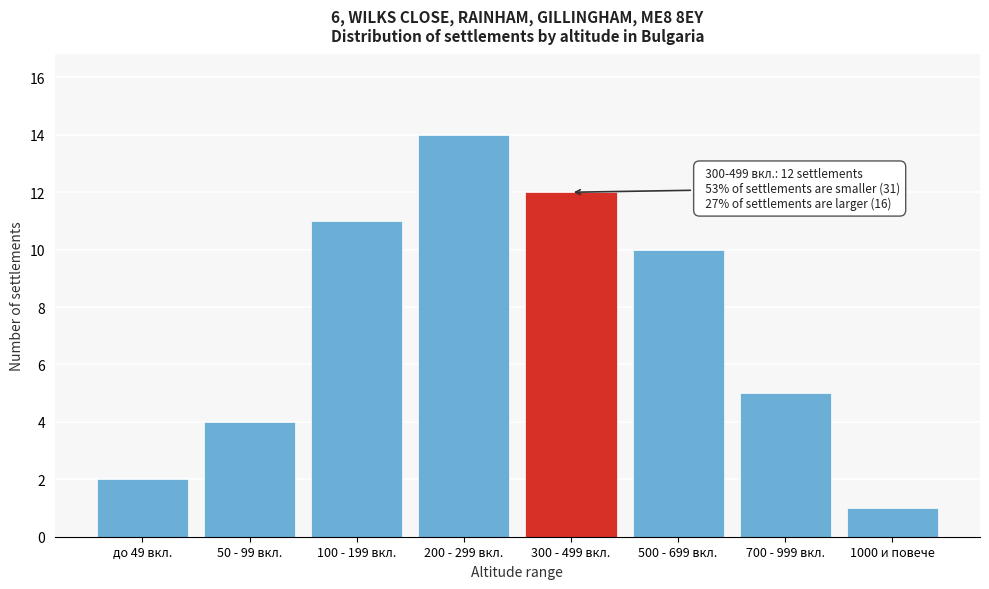

Reading left to right, what are all the values shown in this chart?

до 49 вкл.=2	50 - 99 вкл.=4	100 - 199 вкл.=11	200 - 299 вкл.=14	300 - 499 вкл.=12	500 - 699 вкл.=10	700 - 999 вкл.=5	1000 и повече=1